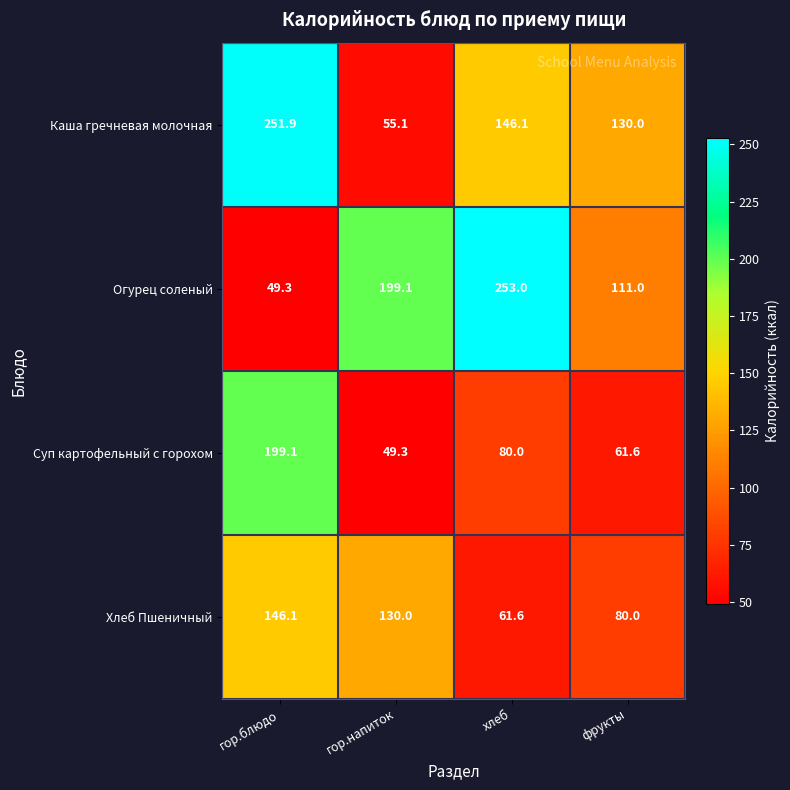

Rank the series at фрукты from lowest to highest value.

Суп картофельный с горохом, Хлеб Пшеничный, Огурец соленый, Каша гречневая молочная